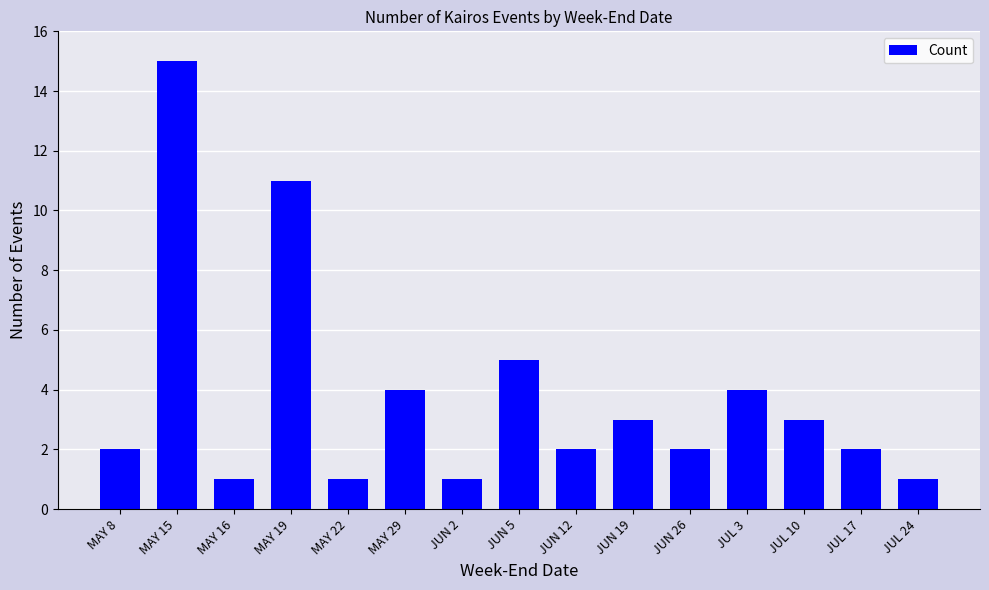

Count the number of data series in this chart.

1